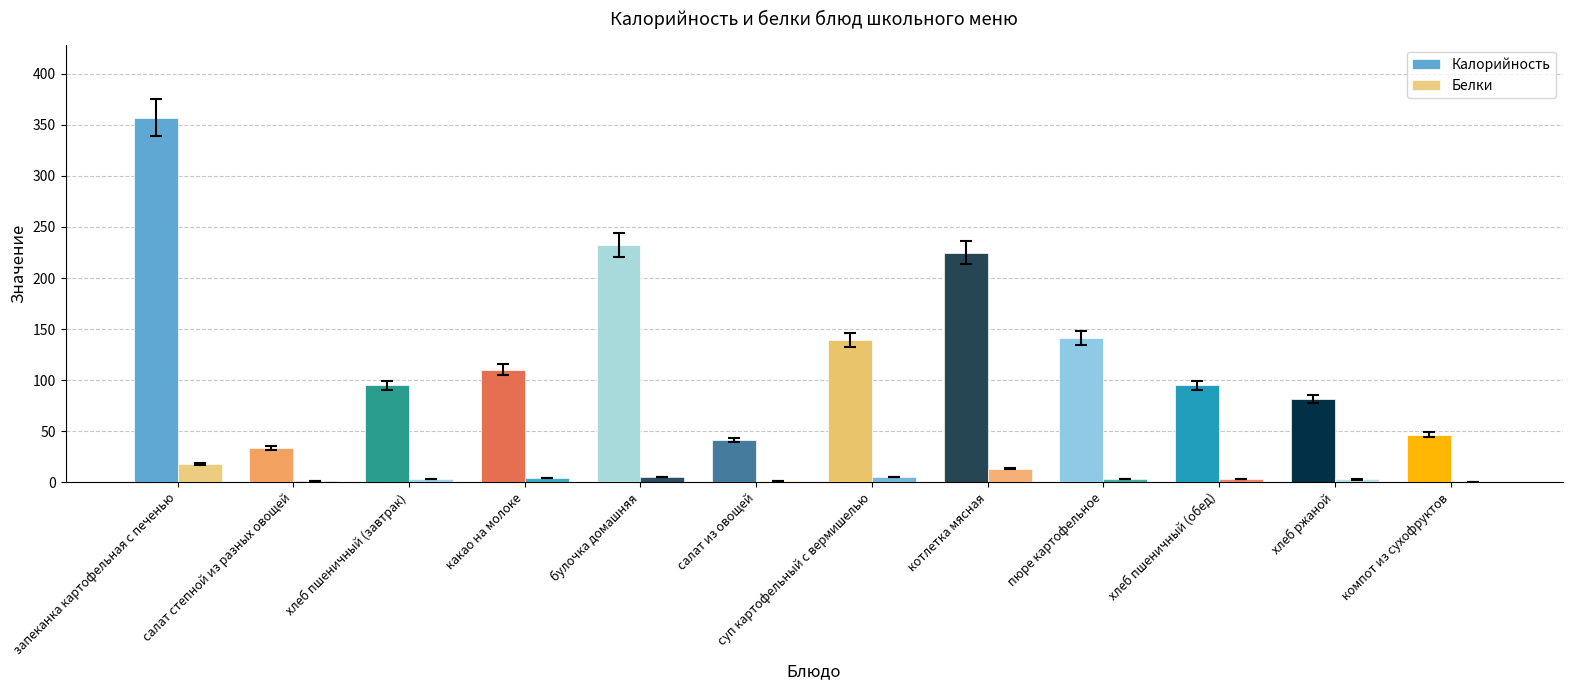

Does the chart contain stacked bars?

No